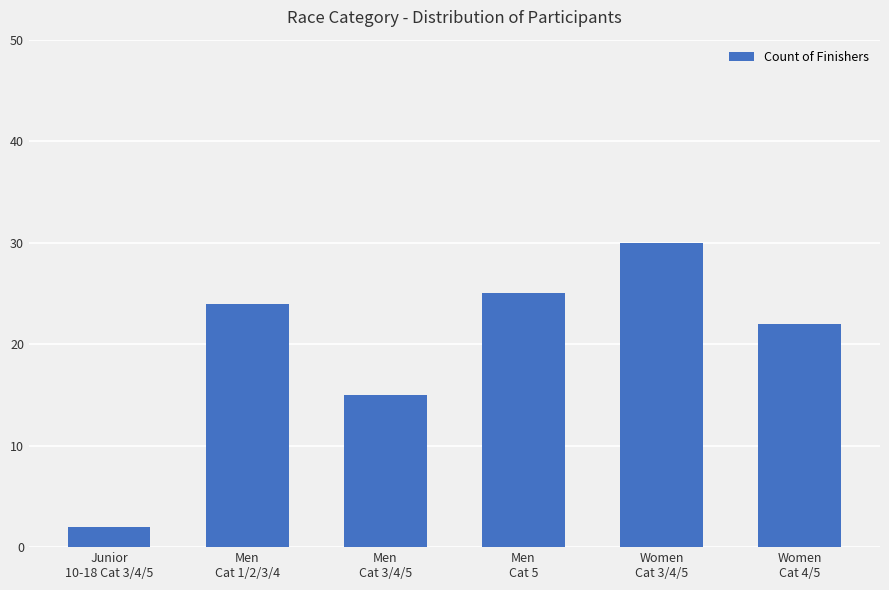

What is the ratio of the value at Men
Cat 5 to the value at Junior
10-18 Cat 3/4/5?

12.5